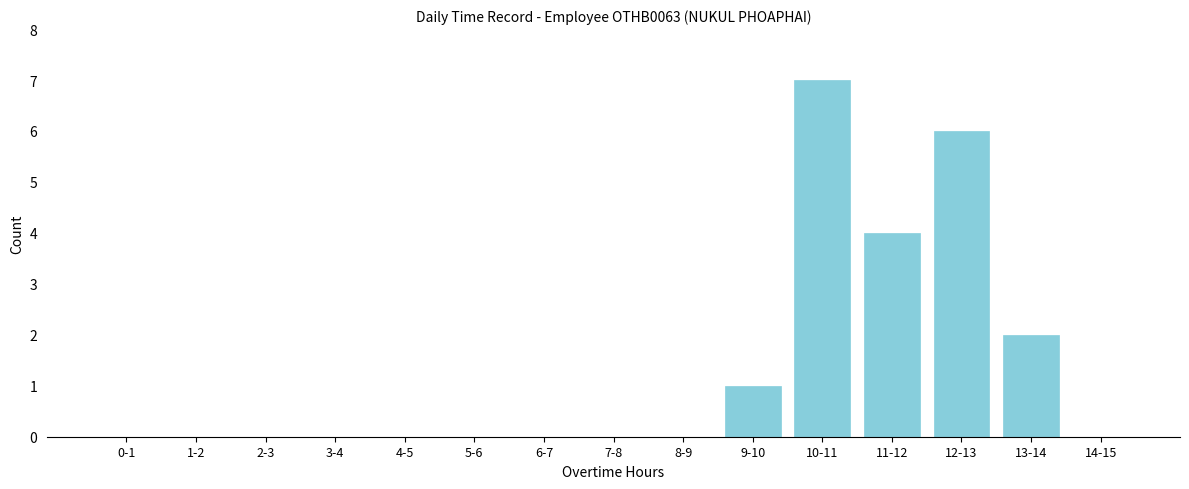

Reading right to left, list all the values displayed in this chart.

14-15=0	13-14=2	12-13=6	11-12=4	10-11=7	9-10=1	8-9=0	7-8=0	6-7=0	5-6=0	4-5=0	3-4=0	2-3=0	1-2=0	0-1=0